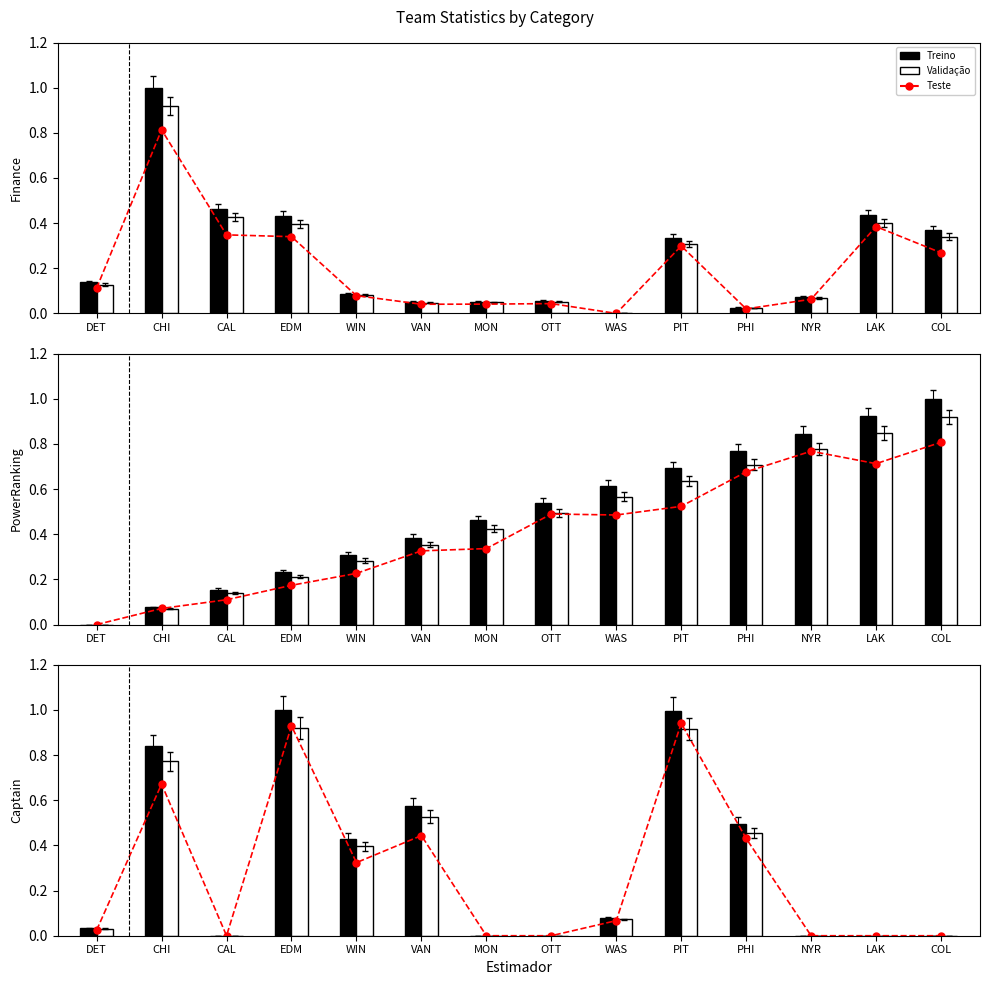

How many data points in Validação are above 0?

8